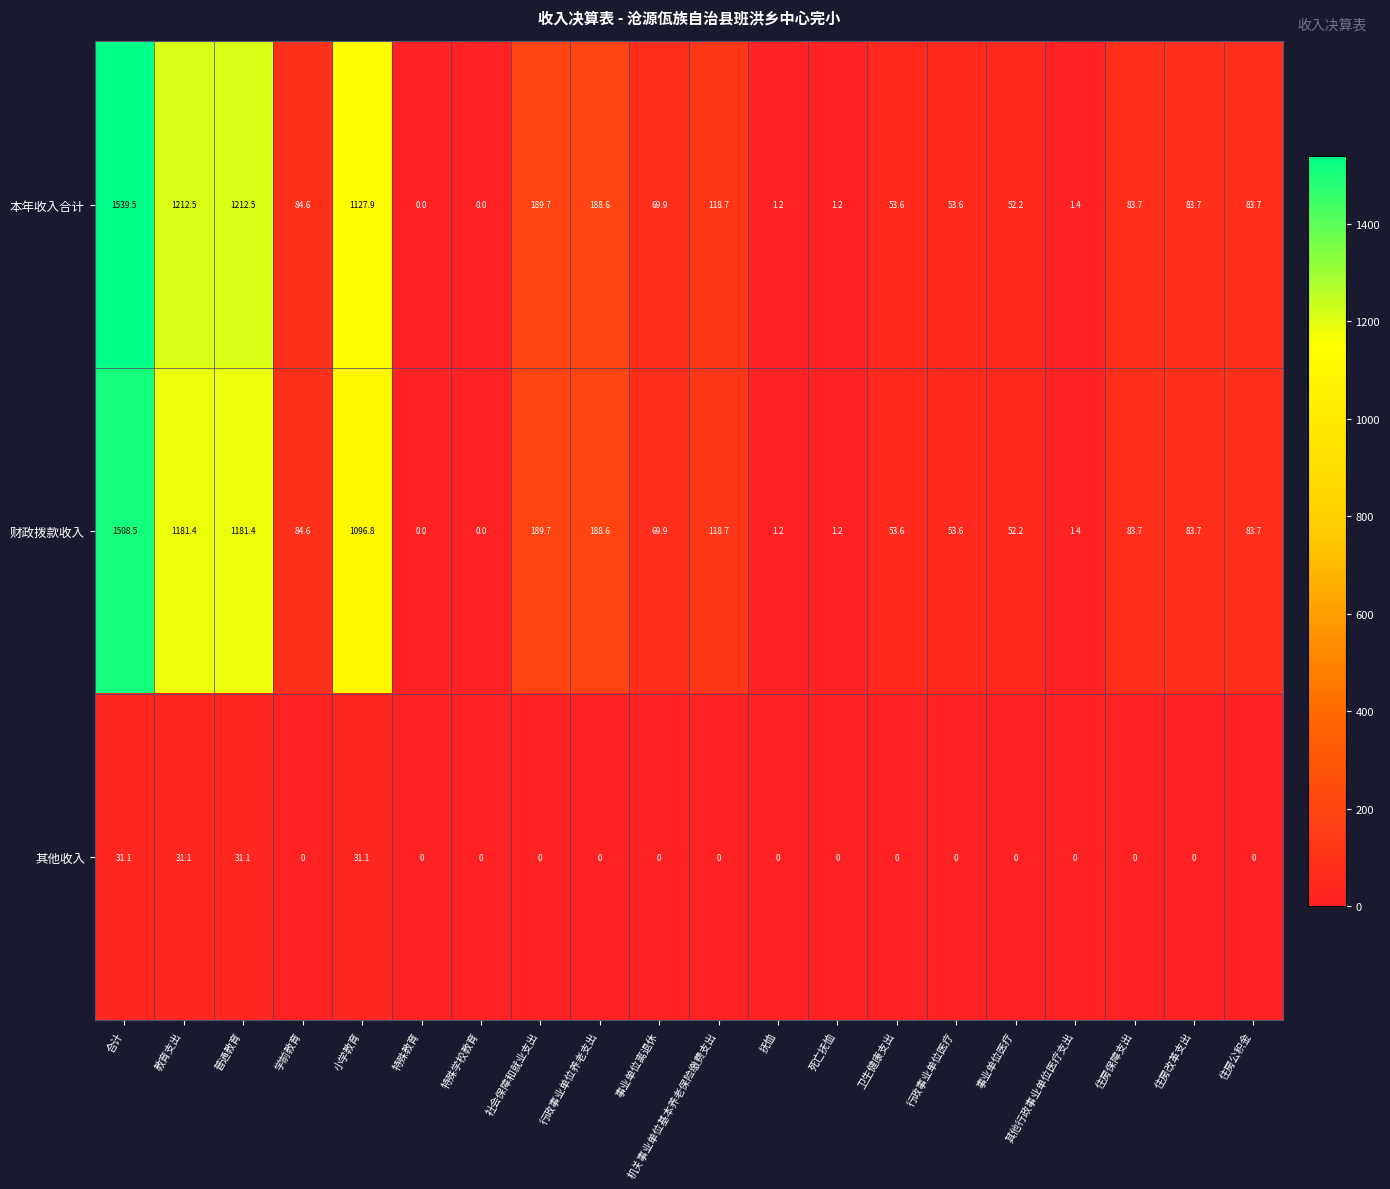

What is the highest value of the 本年收入合计 series?

1539.5